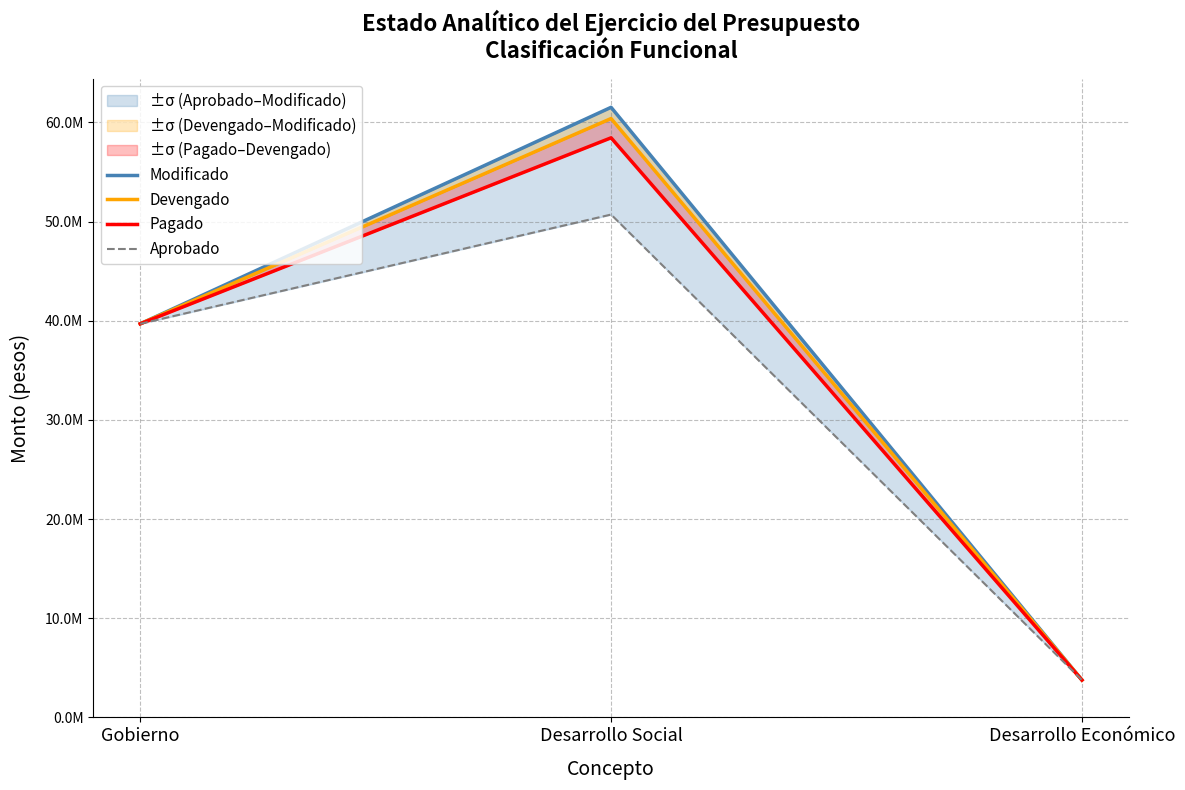

Reading left to right, transcribe all the data shown in this chart.

Modificado: 39688956.0	61519851.0	3767806.0
Devengado: 39688956.0	60388826.4	3767806.0
Pagado: 39688956.0	58445186.0	3767806.0
Aprobado: 39688956.0	50705591.0	3767806.0